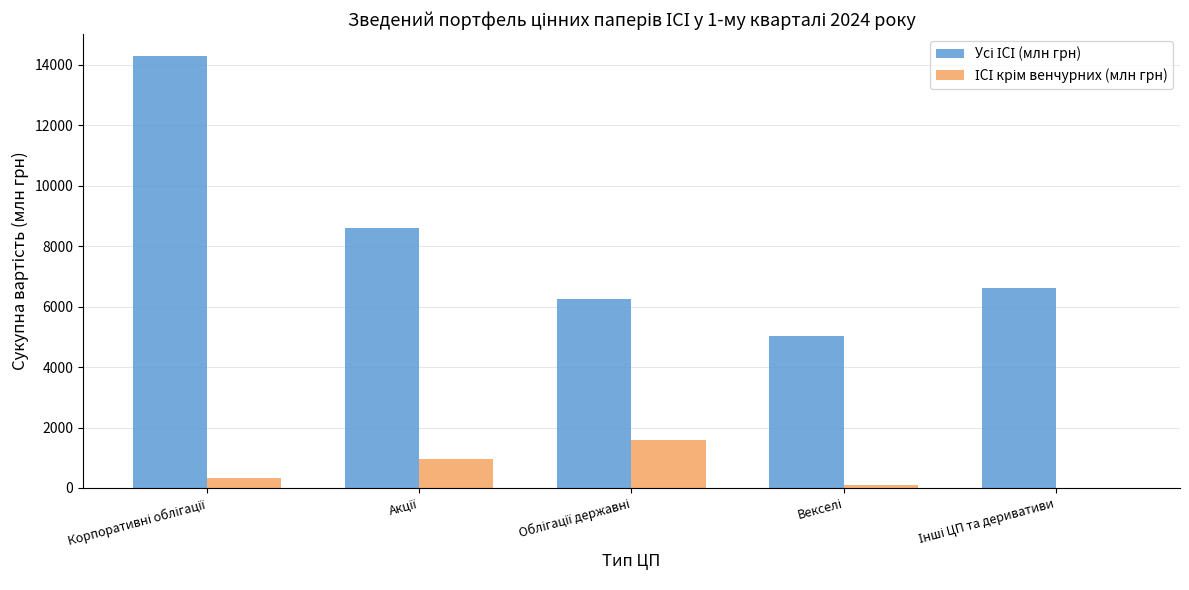

Count the number of categories in the chart.

5